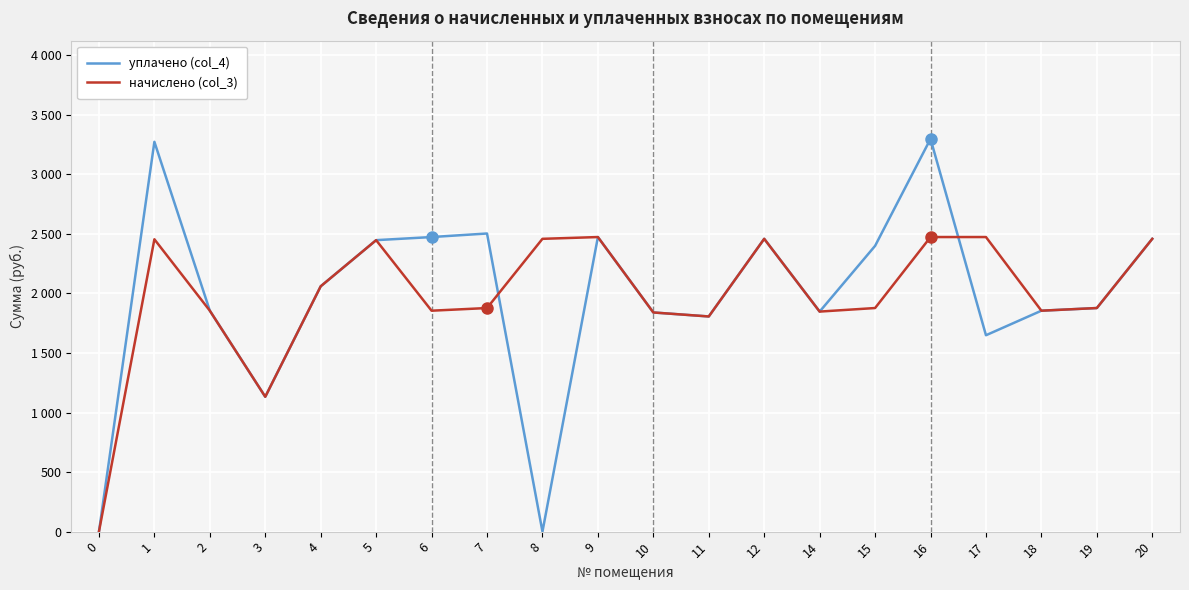

At 12, list the series in order from smallest to largest.

уплачено (col_4), начислено (col_3)